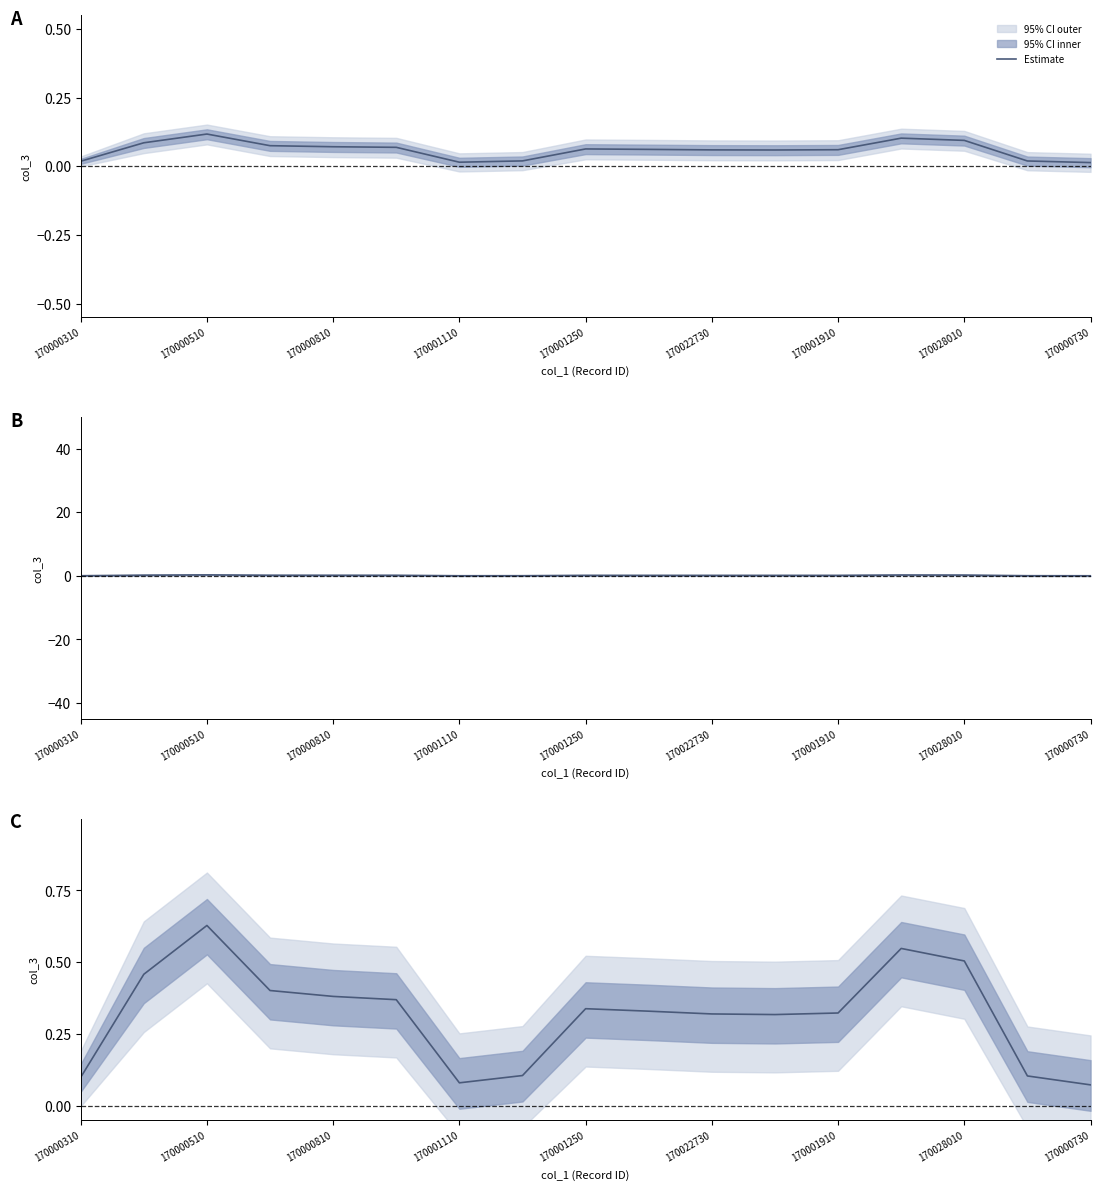

The value at 170000310 is 0.0. True or false?

False